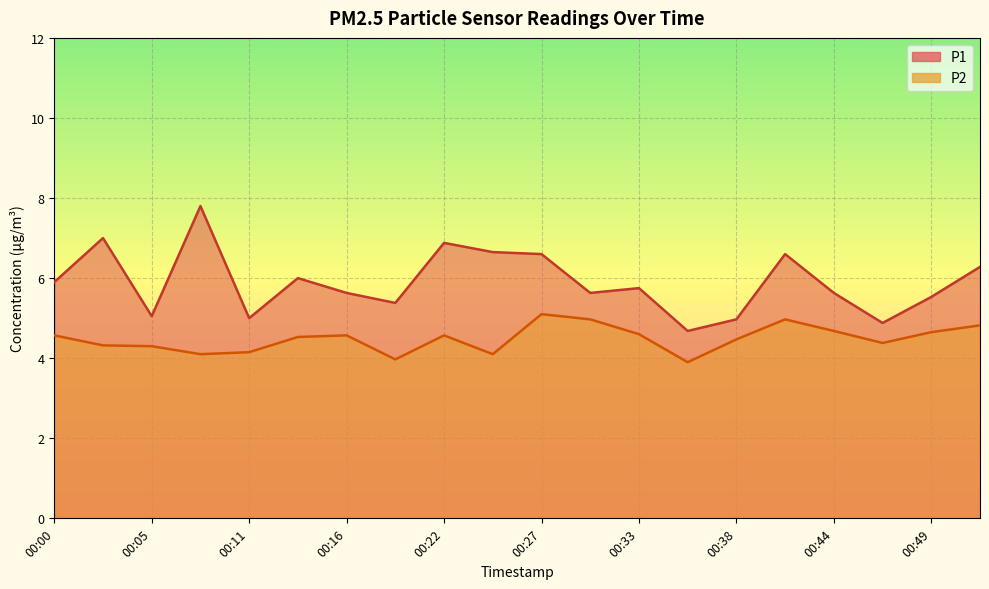

At how many categories does at least one series exceed 6?

7